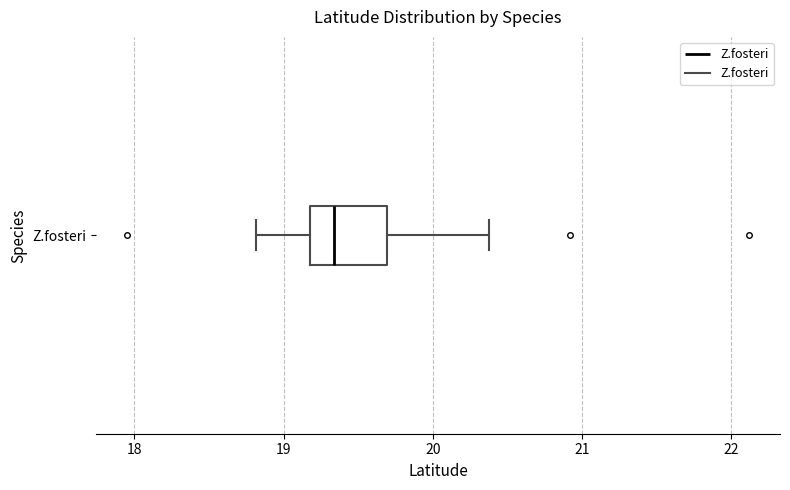

Transcribe this box plot: give where the median line is, the range the box spans, and where the two whiskers end, as read against the x-axis. The values are not printed on the chart, so give them approximately, as read against the axis.

median 19.3, box 19.2 to 19.7, whiskers 18.8 to 20.4